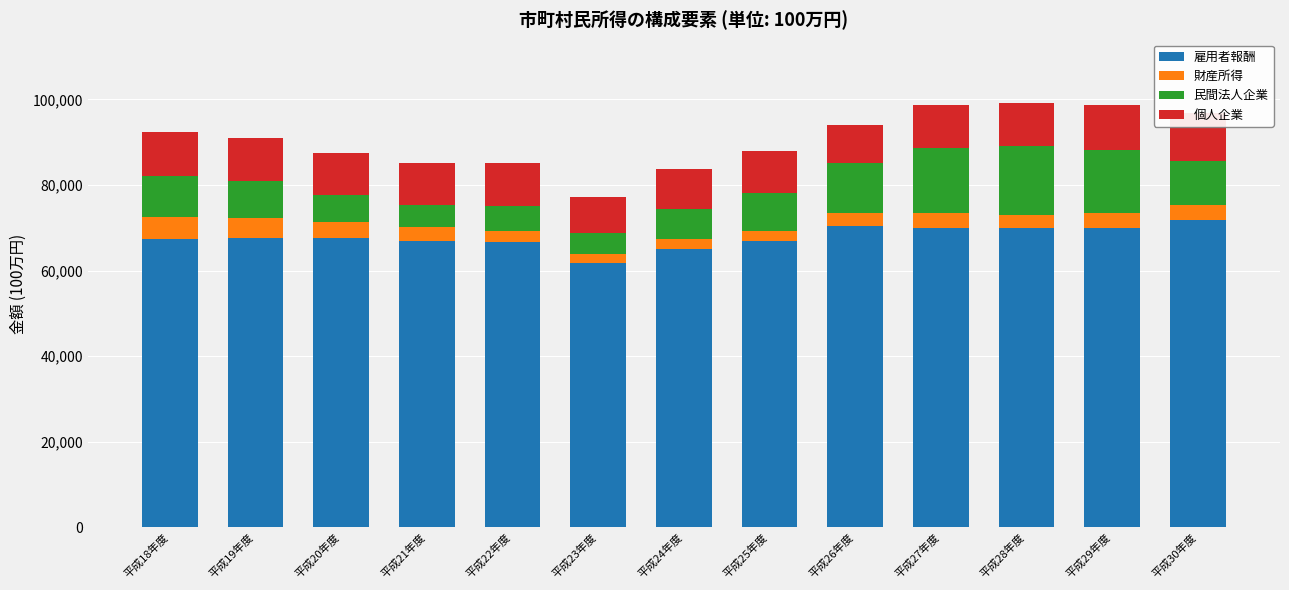

What is the label of the 3rd bar from the right?

平成28年度